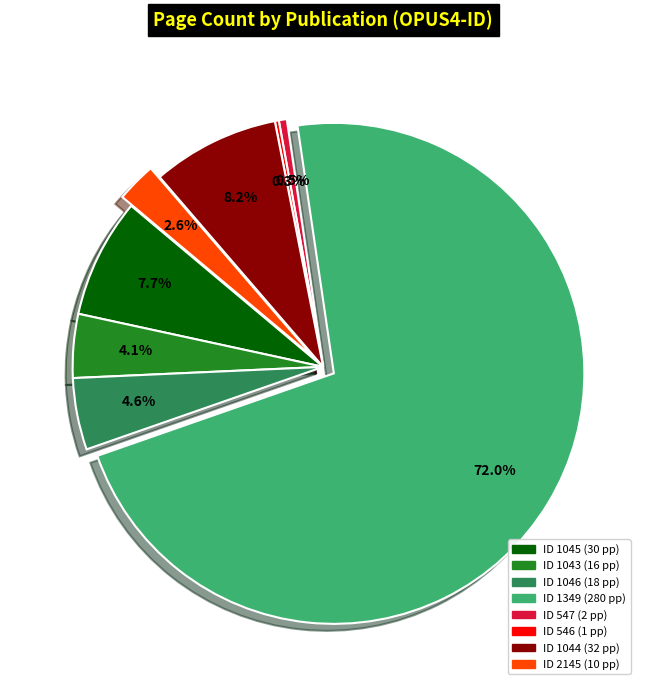

Is there any slice that represents more than half of the pie?

Yes